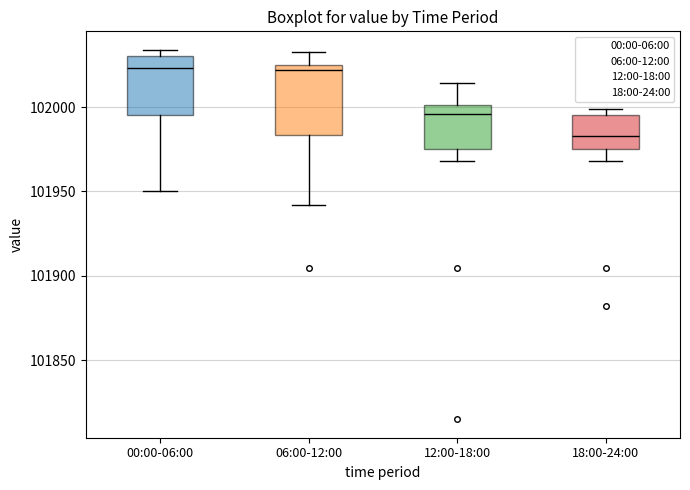

Which box is the tallest, from its lower edge to its upper edge?

06:00-12:00